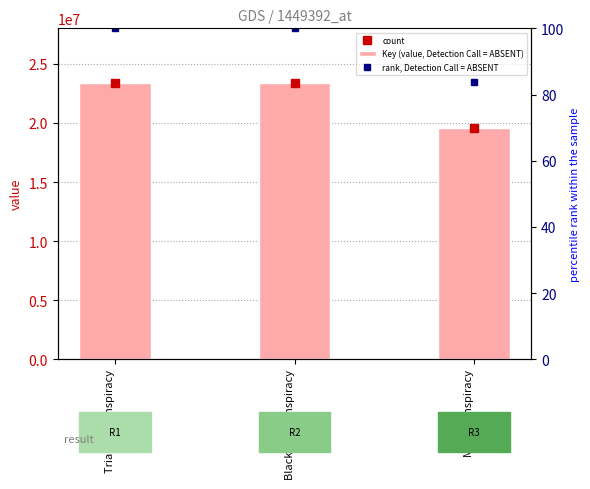

How many data points does each series have?

3